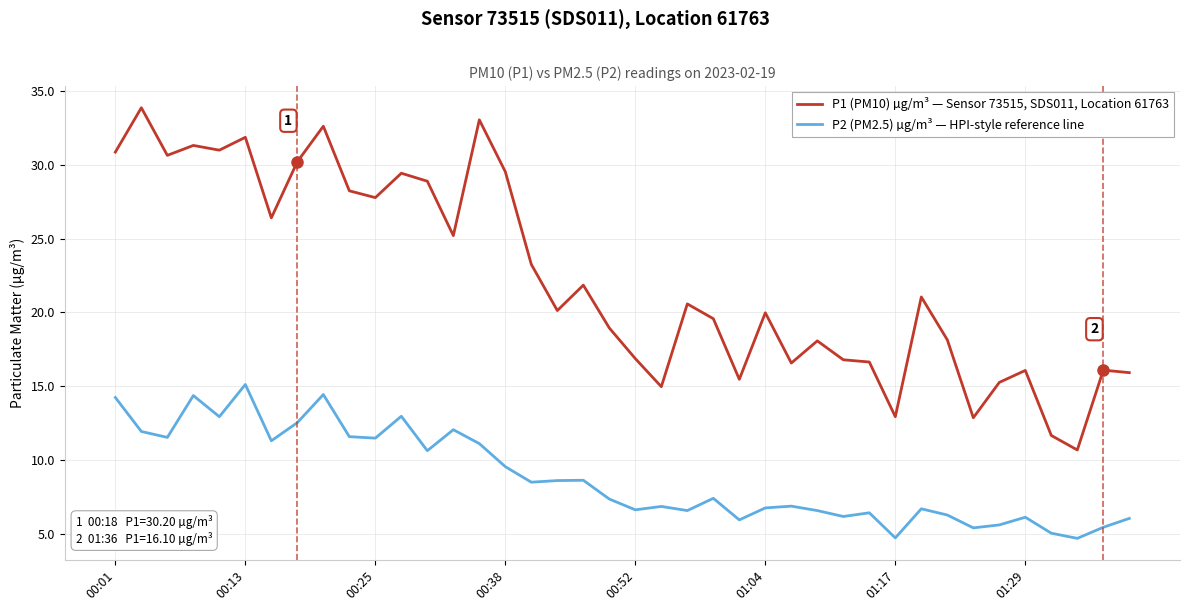

What is the minimum value for P1 (PM10) µg/m³ — Sensor 73515, SDS011, Location 61763?

10.7